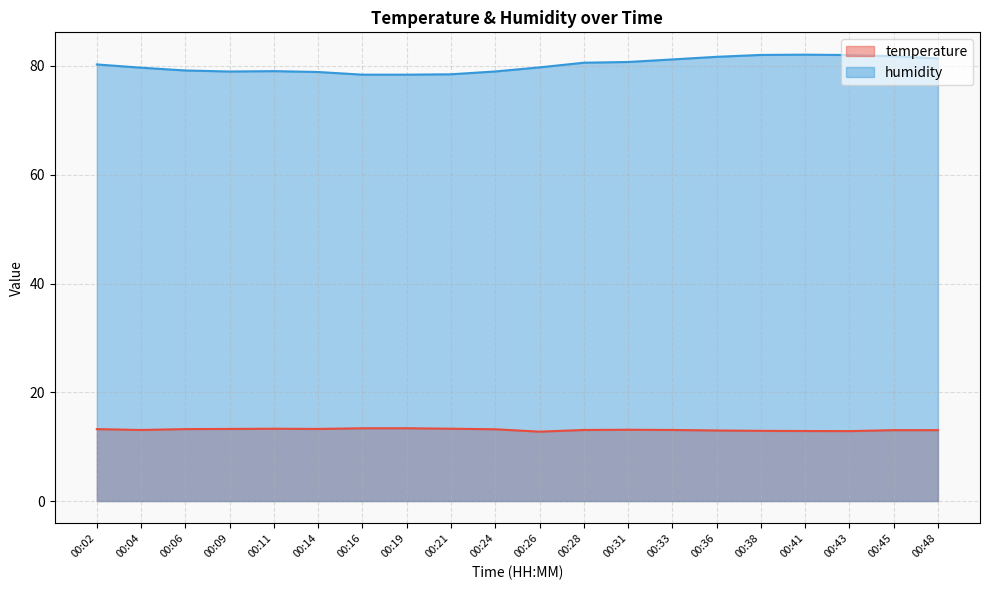

The temperature series shows 12.8 at 00:26. True or false?

True